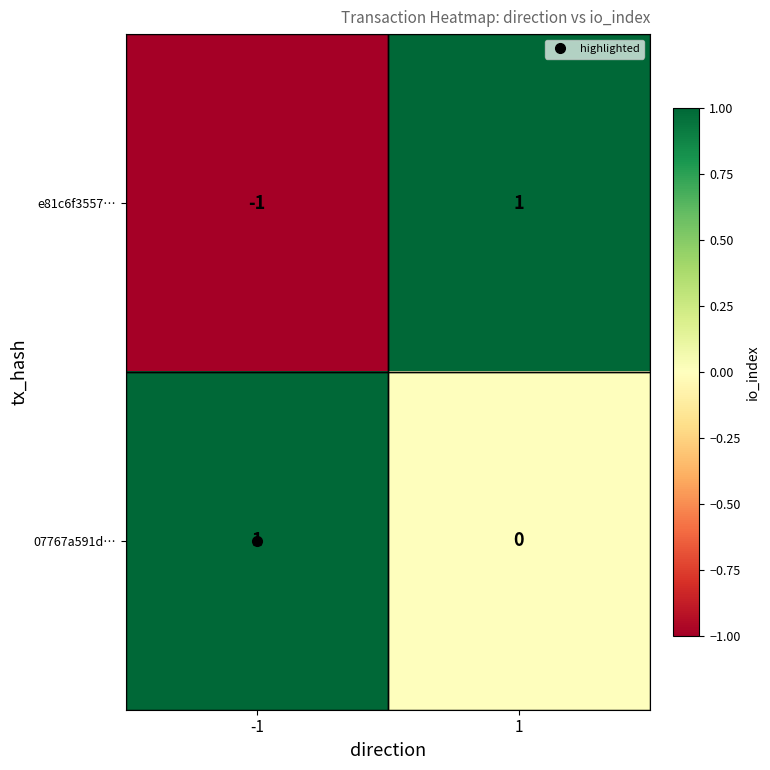

Is the value of e81c6f3557… at -1 greater than the value of 07767a591d… at 1?

No